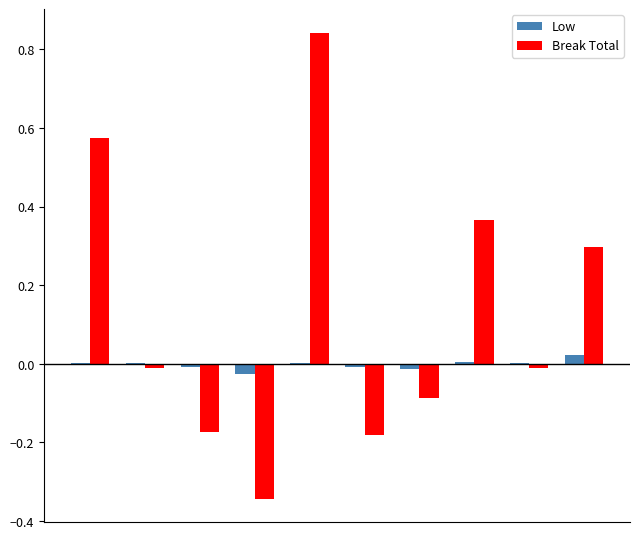

At how many categories does at least one series exceed 0?

6